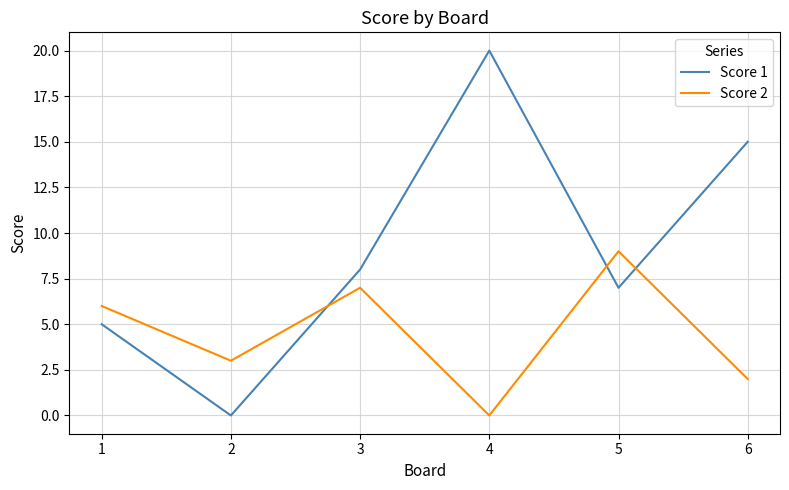

What is the highest value of the Score 1 series?

20